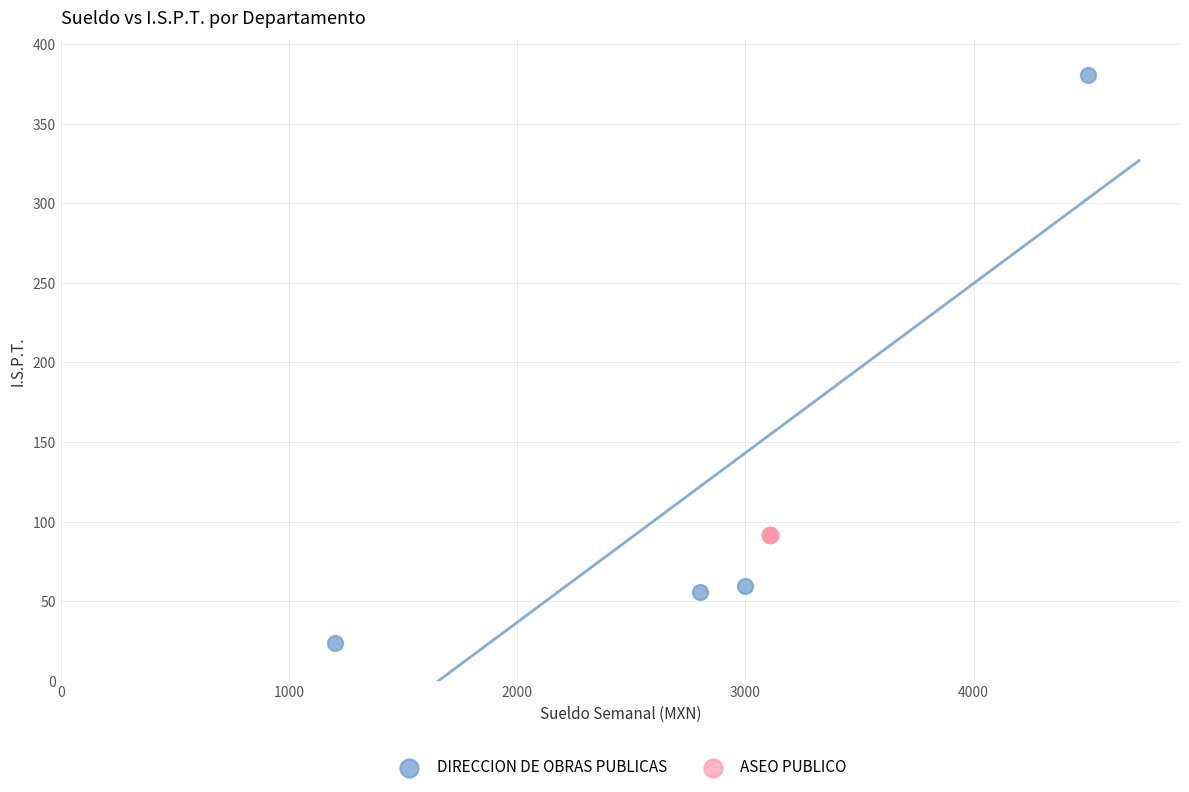

Which series reaches the maximum Y coordinate?

DIRECCION DE OBRAS PUBLICAS